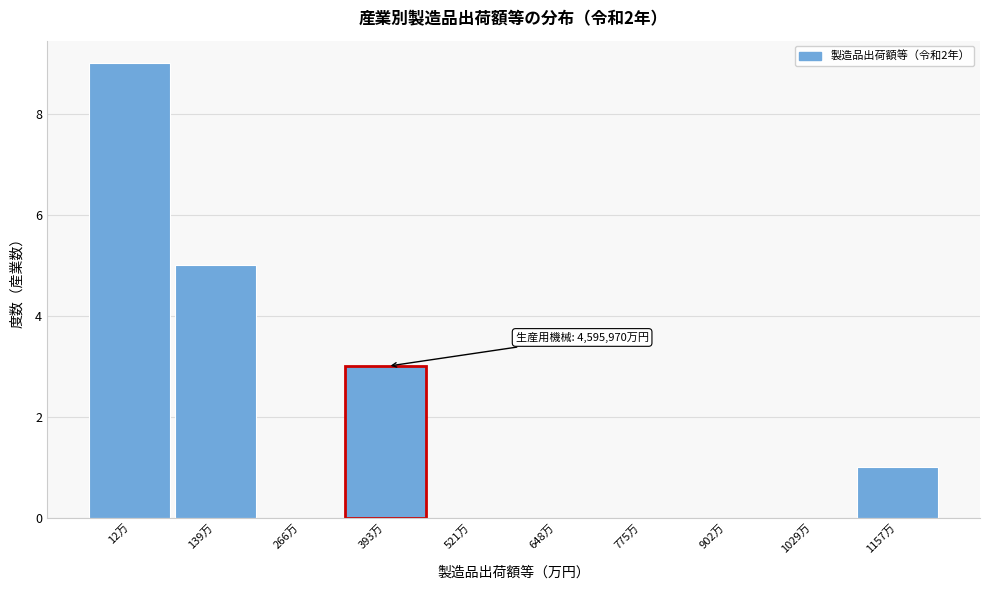

Reading left to right, list all the values displayed in this chart.

12万=9	139万=5	266万=0	393万=3	521万=0	648万=0	775万=0	902万=0	1029万=0	1157万=1